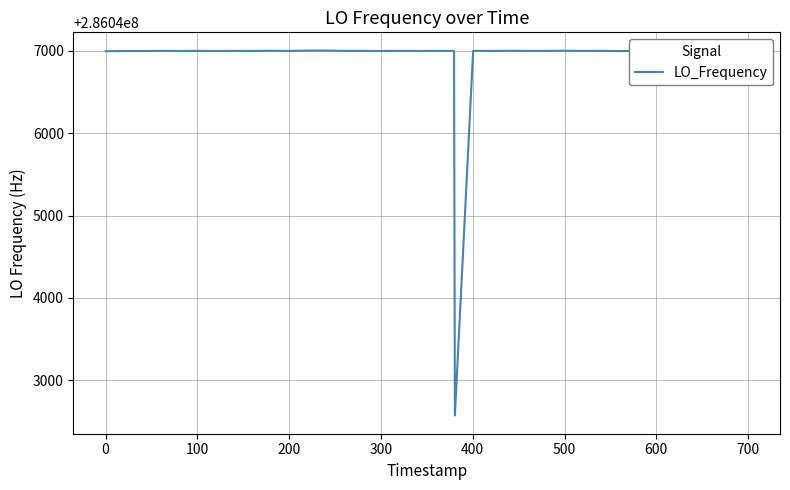

What is the greatest value displayed?

286047004.3